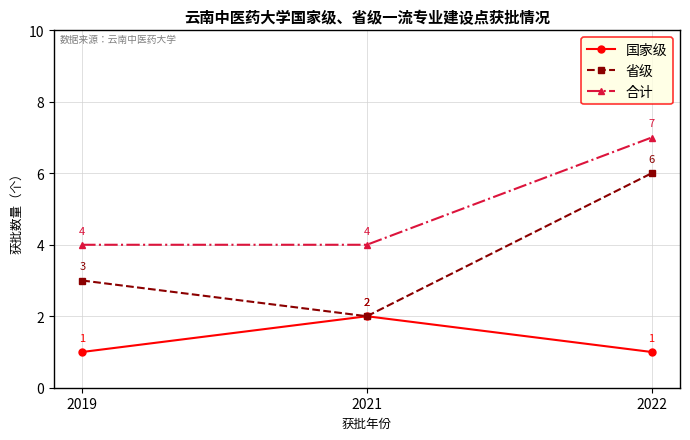

What is the value of the 国家级 point at the 1st from the left?

1